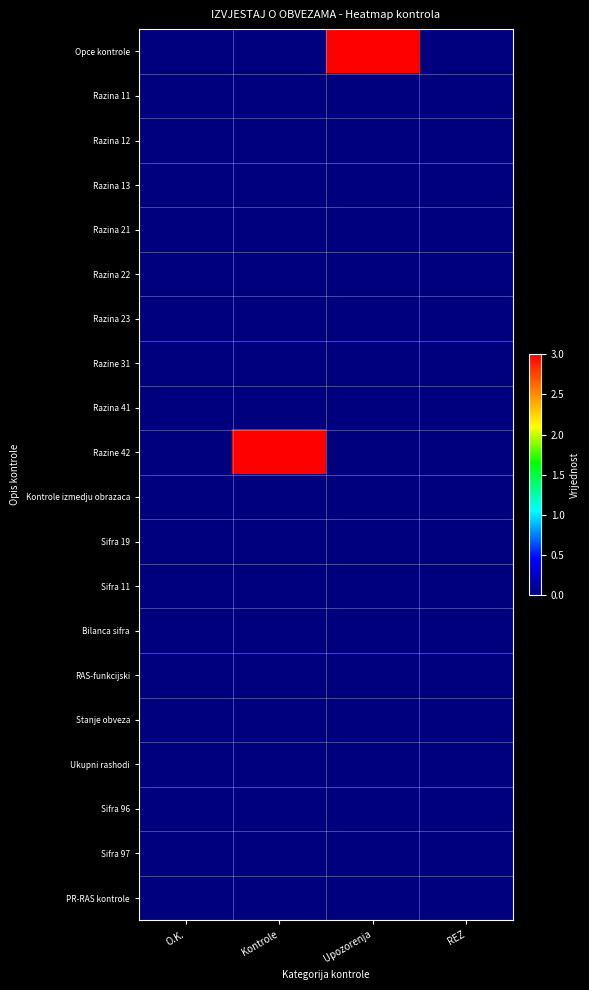

Reading left to right, what are all the values shown in this chart?

Opce kontrole: O.K.=0	Kontrole=0	Upozorenja=3	REZ=0
Razina 11: O.K.=0	Kontrole=0	Upozorenja=0	REZ=0
Razina 12: O.K.=0	Kontrole=0	Upozorenja=0	REZ=0
Razina 13: O.K.=0	Kontrole=0	Upozorenja=0	REZ=0
Razina 21: O.K.=0	Kontrole=0	Upozorenja=0	REZ=0
Razina 22: O.K.=0	Kontrole=0	Upozorenja=0	REZ=0
Razina 23: O.K.=0	Kontrole=0	Upozorenja=0	REZ=0
Razine 31: O.K.=0	Kontrole=0	Upozorenja=0	REZ=0
Razina 41: O.K.=0	Kontrole=0	Upozorenja=0	REZ=0
Razine 42: O.K.=0	Kontrole=3	Upozorenja=0	REZ=0
Kontrole izmedju obrazaca: O.K.=0	Kontrole=0	Upozorenja=0	REZ=0
Sifra 19: O.K.=0	Kontrole=0	Upozorenja=0	REZ=0
Sifra 11: O.K.=0	Kontrole=0	Upozorenja=0	REZ=0
Bilanca sifra: O.K.=0	Kontrole=0	Upozorenja=0	REZ=0
RAS-funkcijski: O.K.=0	Kontrole=0	Upozorenja=0	REZ=0
Stanje obveza: O.K.=0	Kontrole=0	Upozorenja=0	REZ=0
Ukupni rashodi: O.K.=0	Kontrole=0	Upozorenja=0	REZ=0
Sifra 96: O.K.=0	Kontrole=0	Upozorenja=0	REZ=0
Sifra 97: O.K.=0	Kontrole=0	Upozorenja=0	REZ=0
PR-RAS kontrole: O.K.=0	Kontrole=0	Upozorenja=0	REZ=0